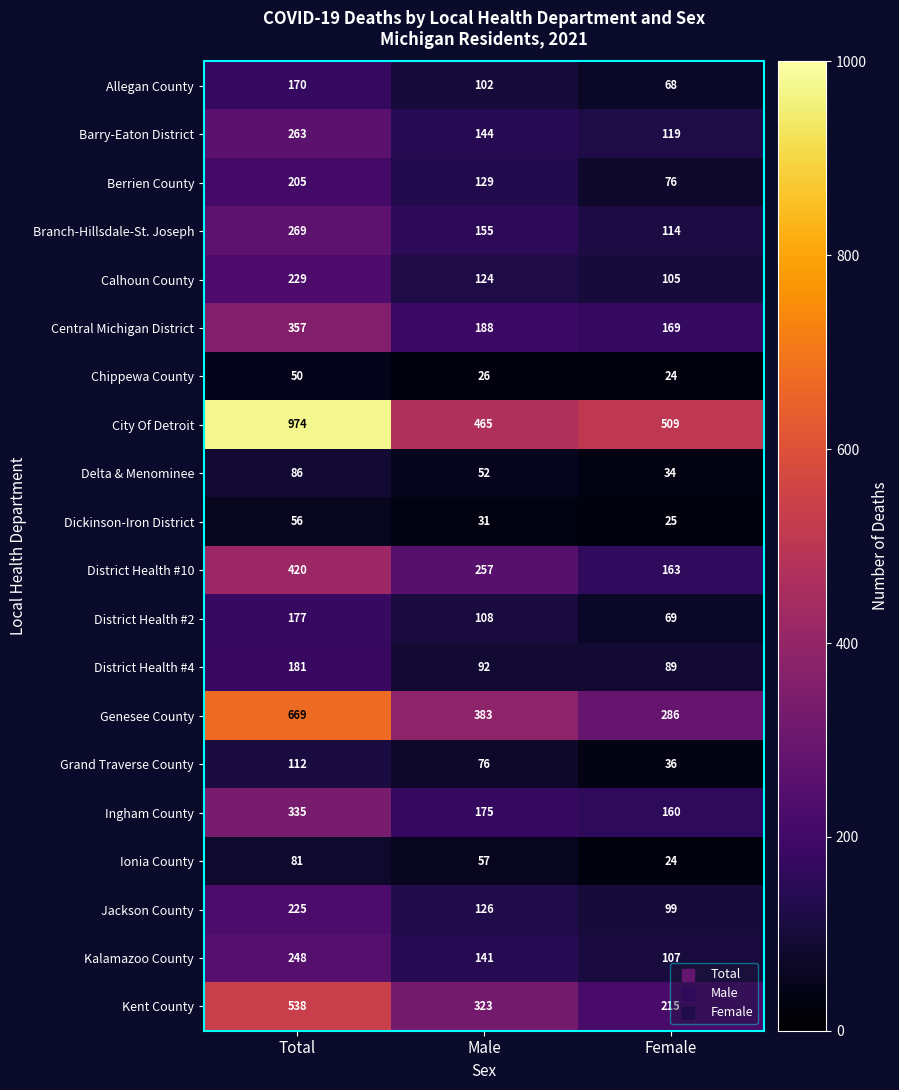

Is the value of City Of Detroit at Female greater than the value of District Health #4 at Male?

Yes